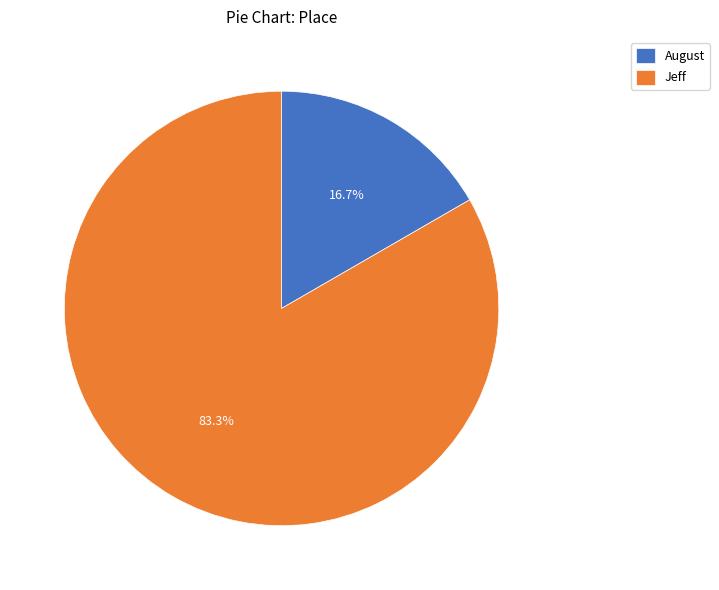

Rank the categories by value from lowest to highest.

August, Jeff